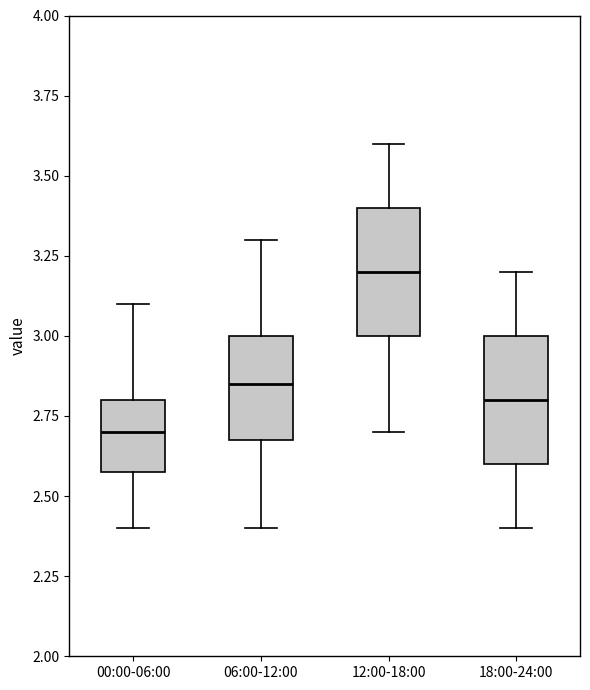

Reading left to right, transcribe this box plot: for each box, give where its median line is, the range the box spans, and where its two whiskers end, as read against the y-axis. The values are not printed on the chart, so give them approximately, as read against the axis.

00:00-06:00: median 2.70, box 2.60 to 2.80, whiskers 2.40 to 3.10
06:00-12:00: median 2.85, box 2.70 to 3.00, whiskers 2.40 to 3.30
12:00-18:00: median 3.20, box 3.00 to 3.40, whiskers 2.70 to 3.60
18:00-24:00: median 2.80, box 2.60 to 3.00, whiskers 2.40 to 3.20